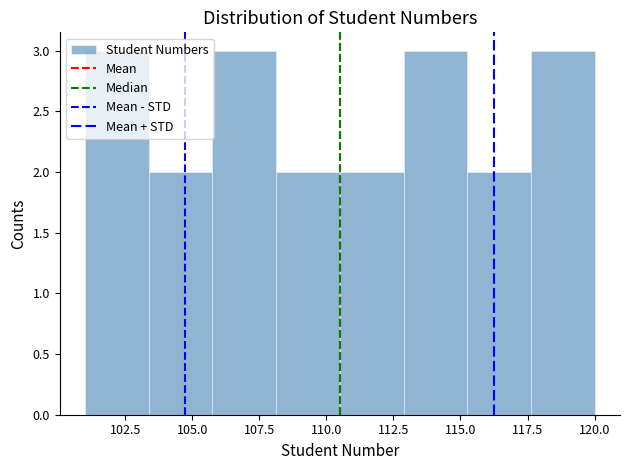

Reading left to right, list every bar in this chart as the range it spans on the x-axis followed by its height. Neither the bar edges nor the heights are printed on the chart, so give them approximately, as read against the axes.

101.0 to 103.5: 3
103.5 to 106.0: 2
106.0 to 108.0: 3
108.0 to 110.5: 2
110.5 to 113.0: 2
113.0 to 115.5: 3
115.5 to 117.5: 2
117.5 to 120.0: 3